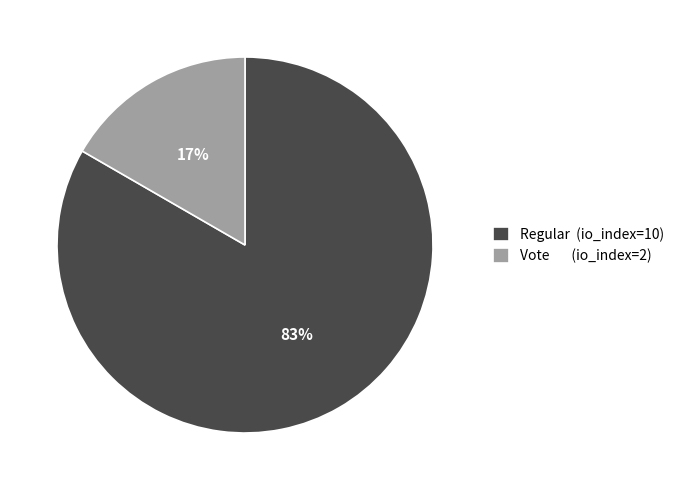

Is Vote (io_index=2) the majority of the pie?

No